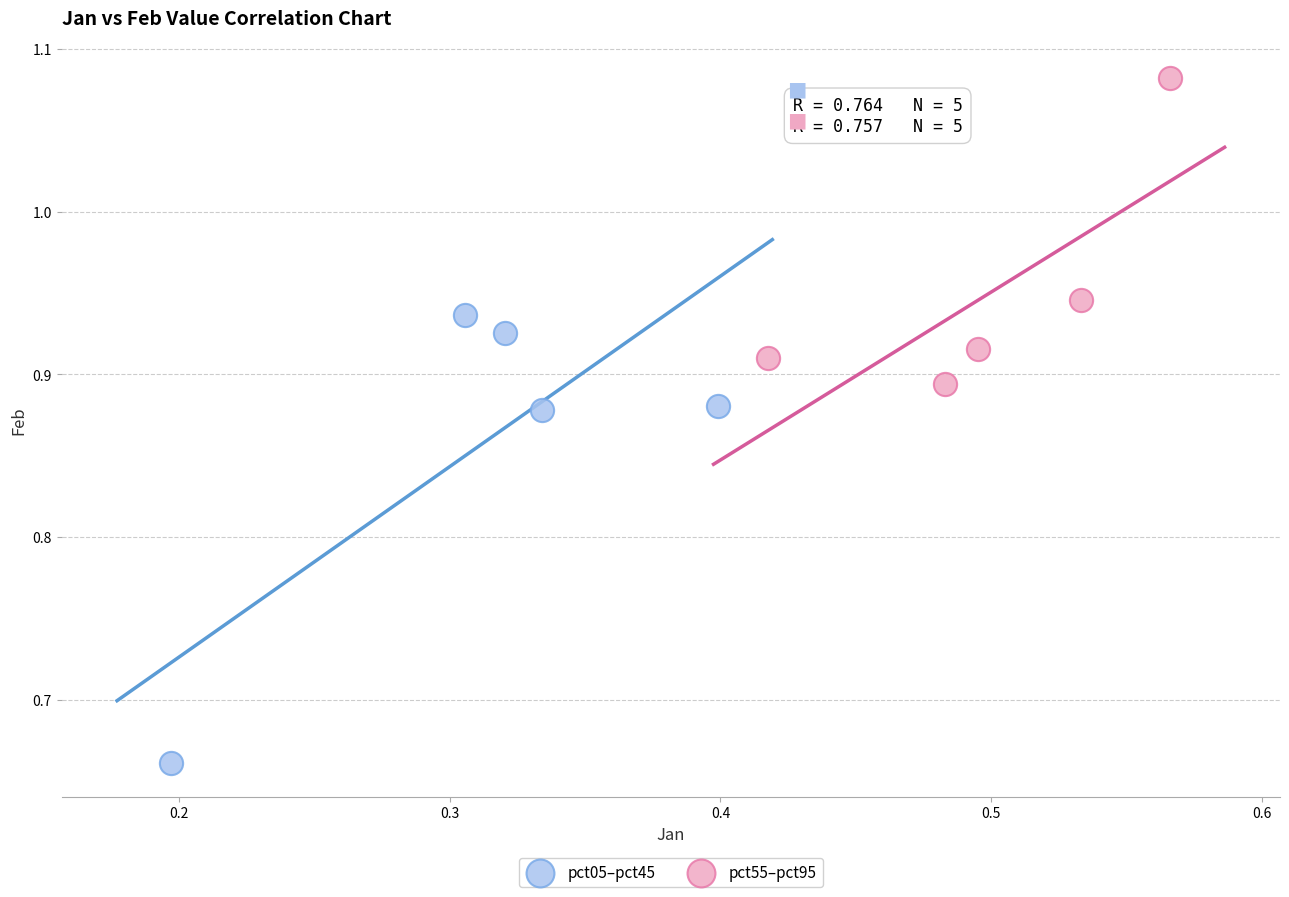

Which series has the widest spread of Y values?

pct05–pct45